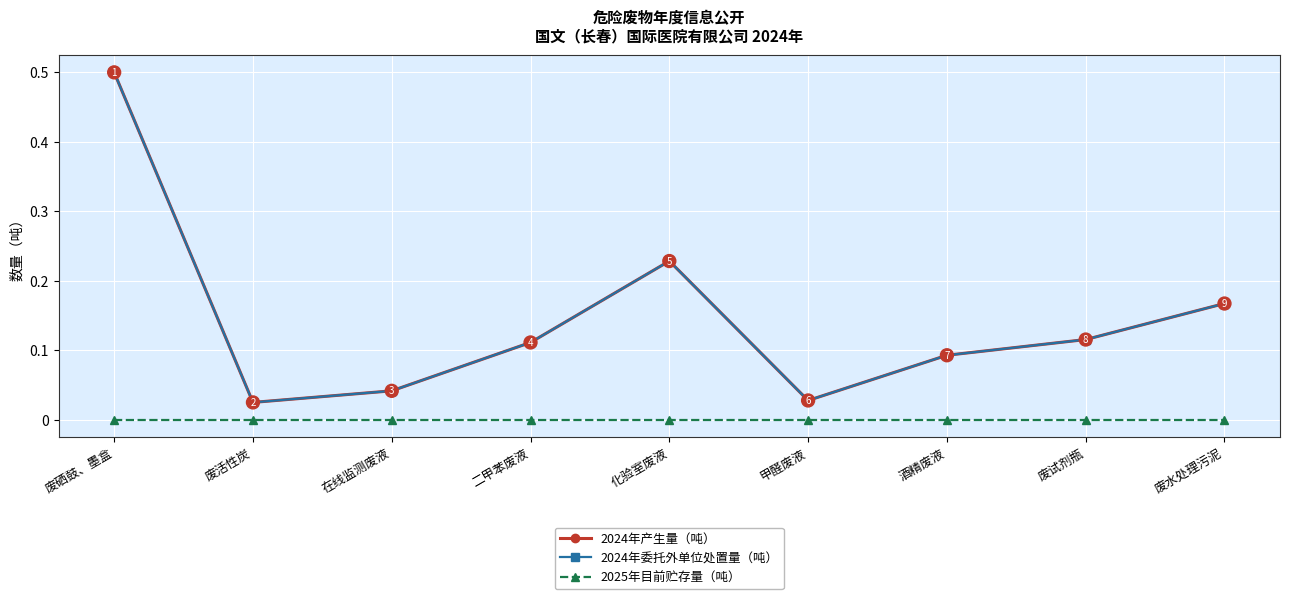

Which has a higher value, 酒精废液 or 废水处理污泥?

废水处理污泥